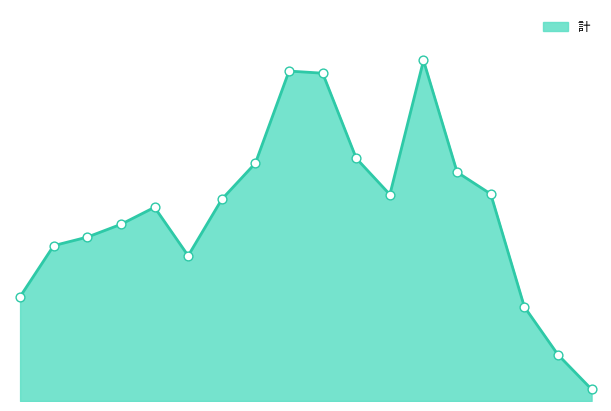

Does the chart have visible grid lines?

No